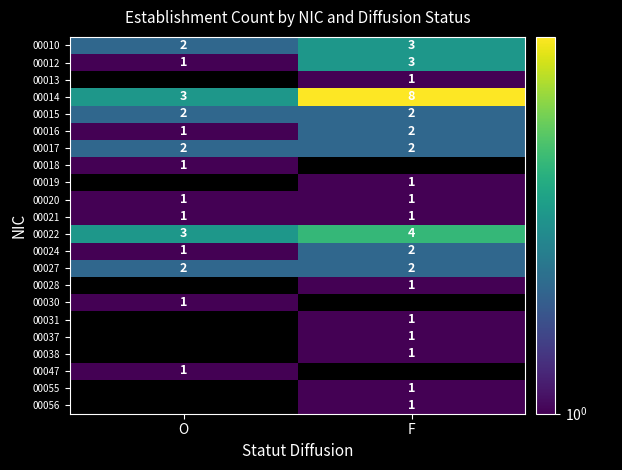

The 00015 series shows 3 at O. True or false?

False